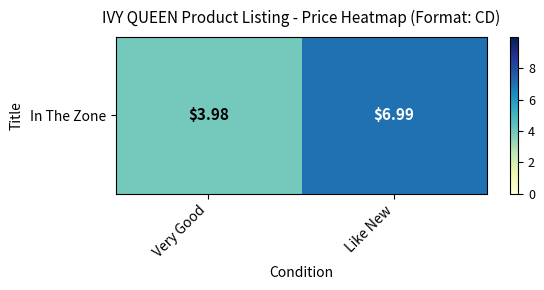

Count the number of values greater than 6.

1